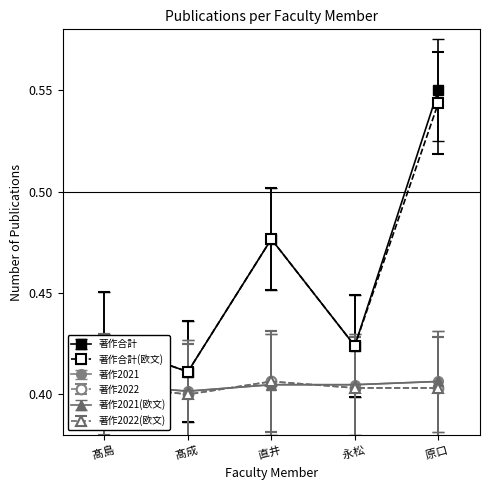

At which category does the chart reach its peak across all series?

原口